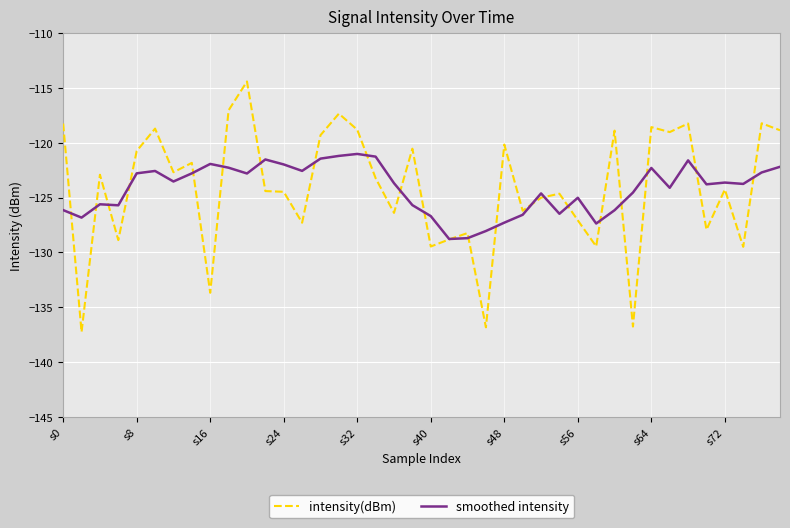

What is the sum of all smoothed intensity values?

-4967.3